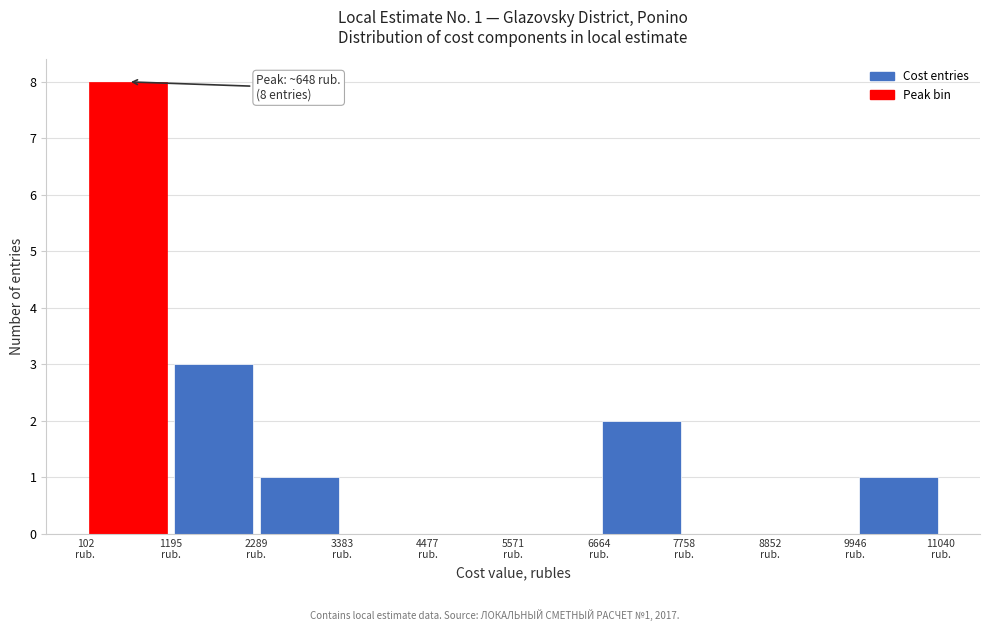

Which range on the x-axis has the tallest bar?

200 to 1200